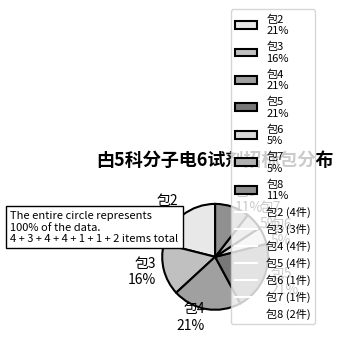

How many slices are in this pie chart?

7